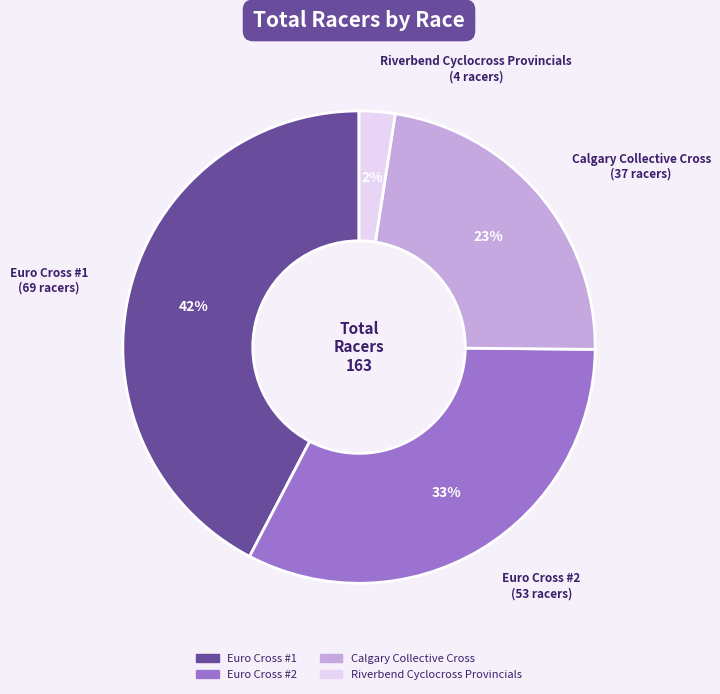

How many segments does this pie chart have?

4